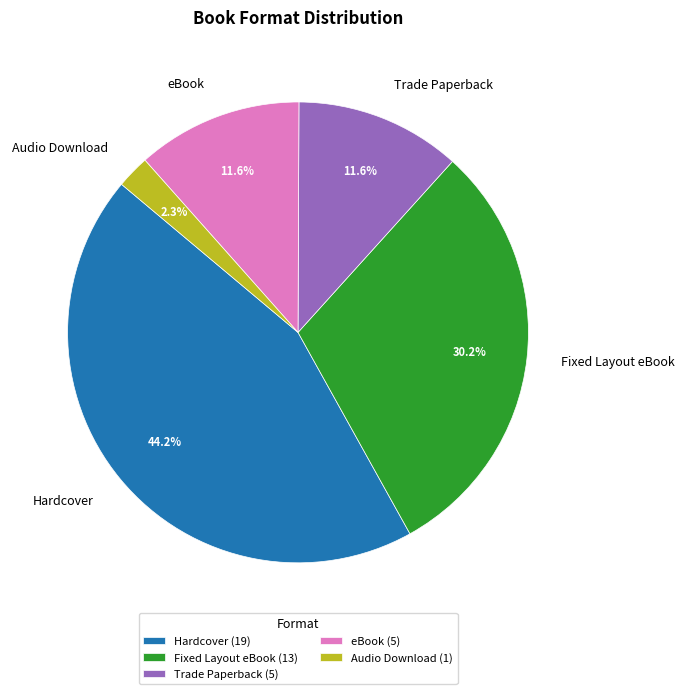

Is it true that Fixed Layout eBook is 30% of the pie?

True